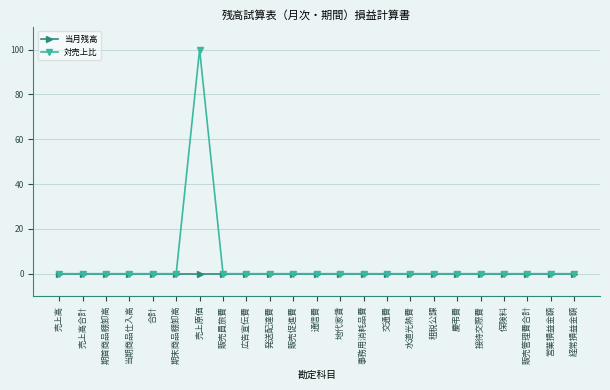

Is this an area chart (filled region under the line)?

No